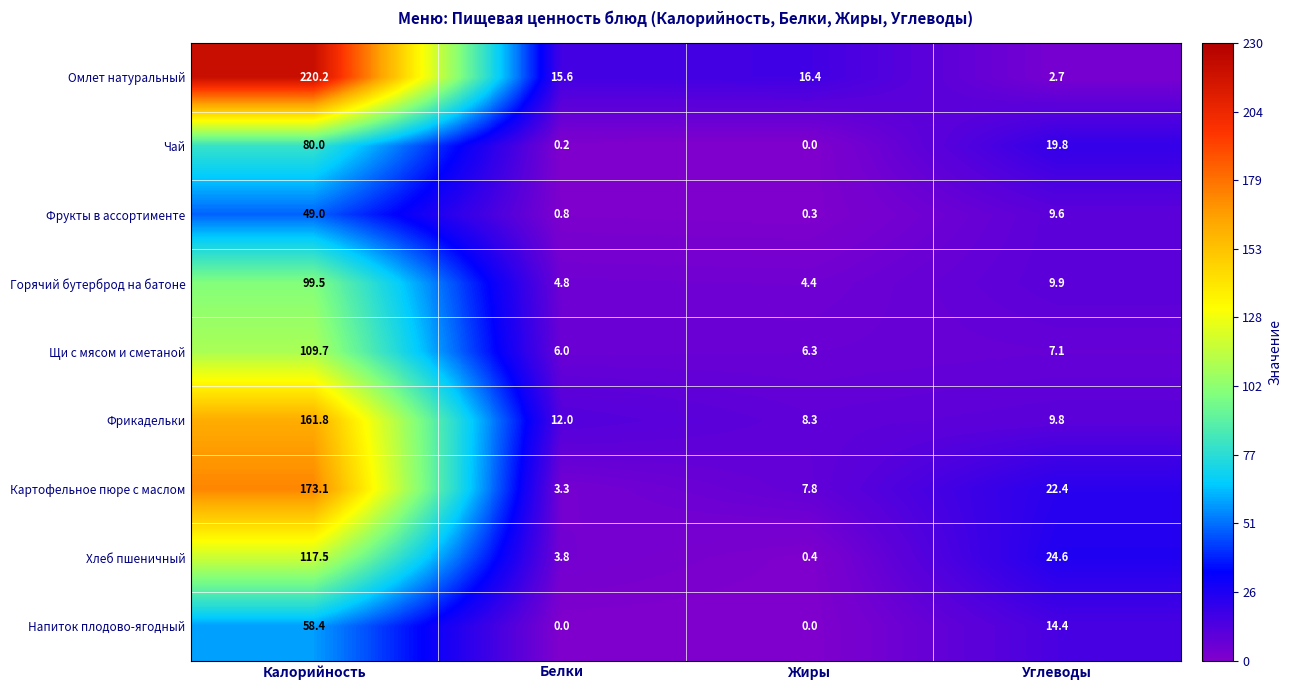

What is the difference between the Горячий бутерброд на батоне values at Углеводы and Калорийность?

89.6